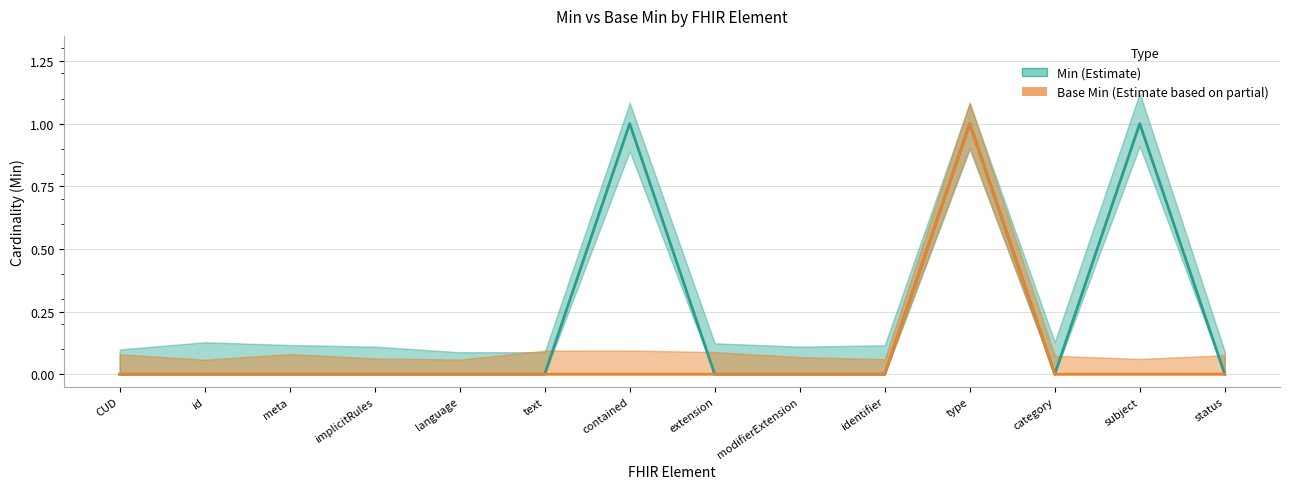

At which label does Min reach its peak?

contained